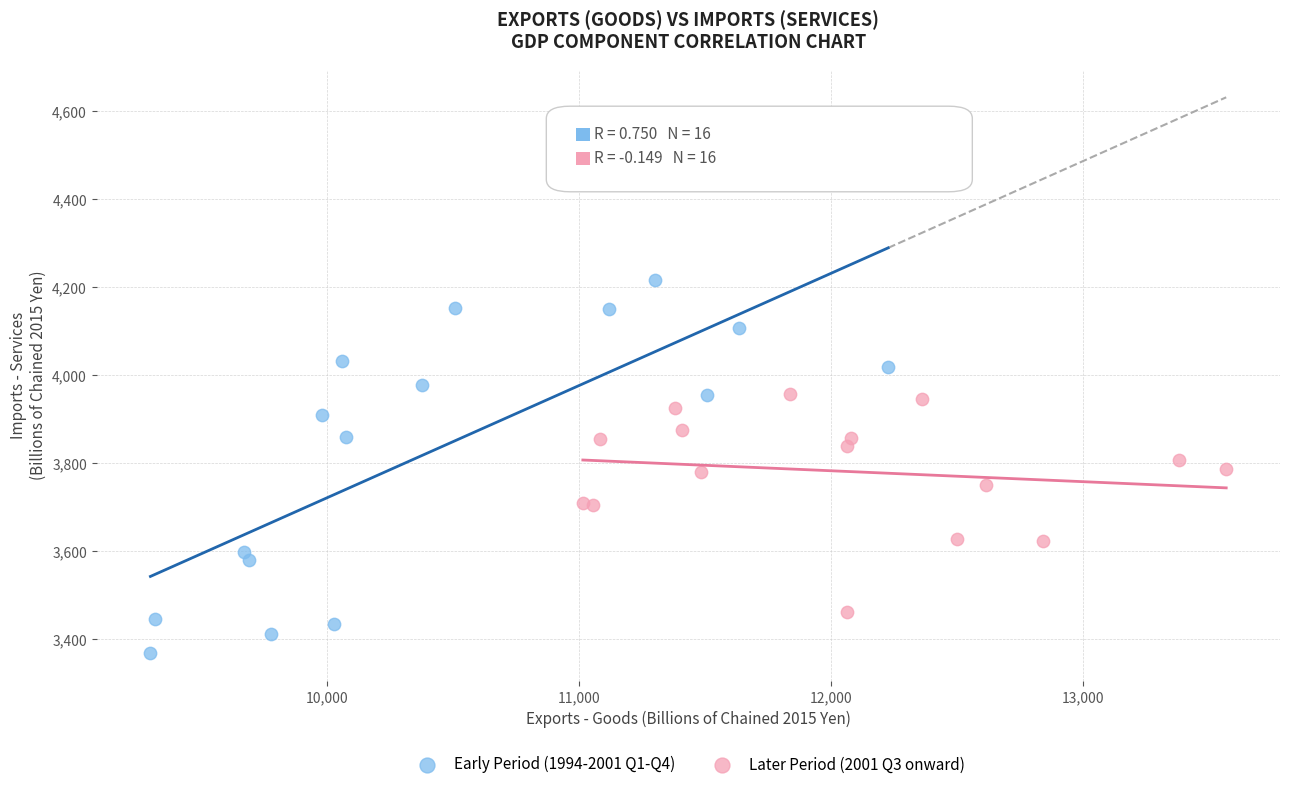

Which series has the widest spread of Y values?

Early Period (1994-2001 Q1-Q4)